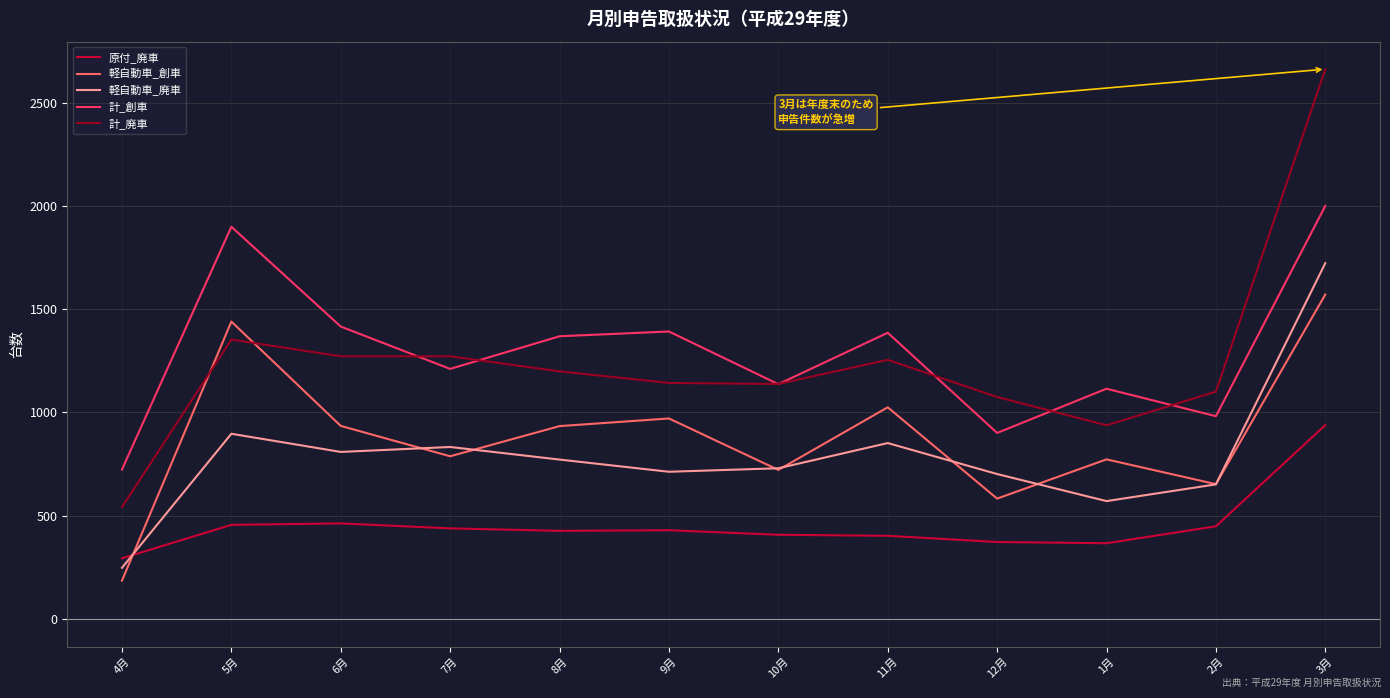

Which series has the largest range (max minus min)?

計_廃車